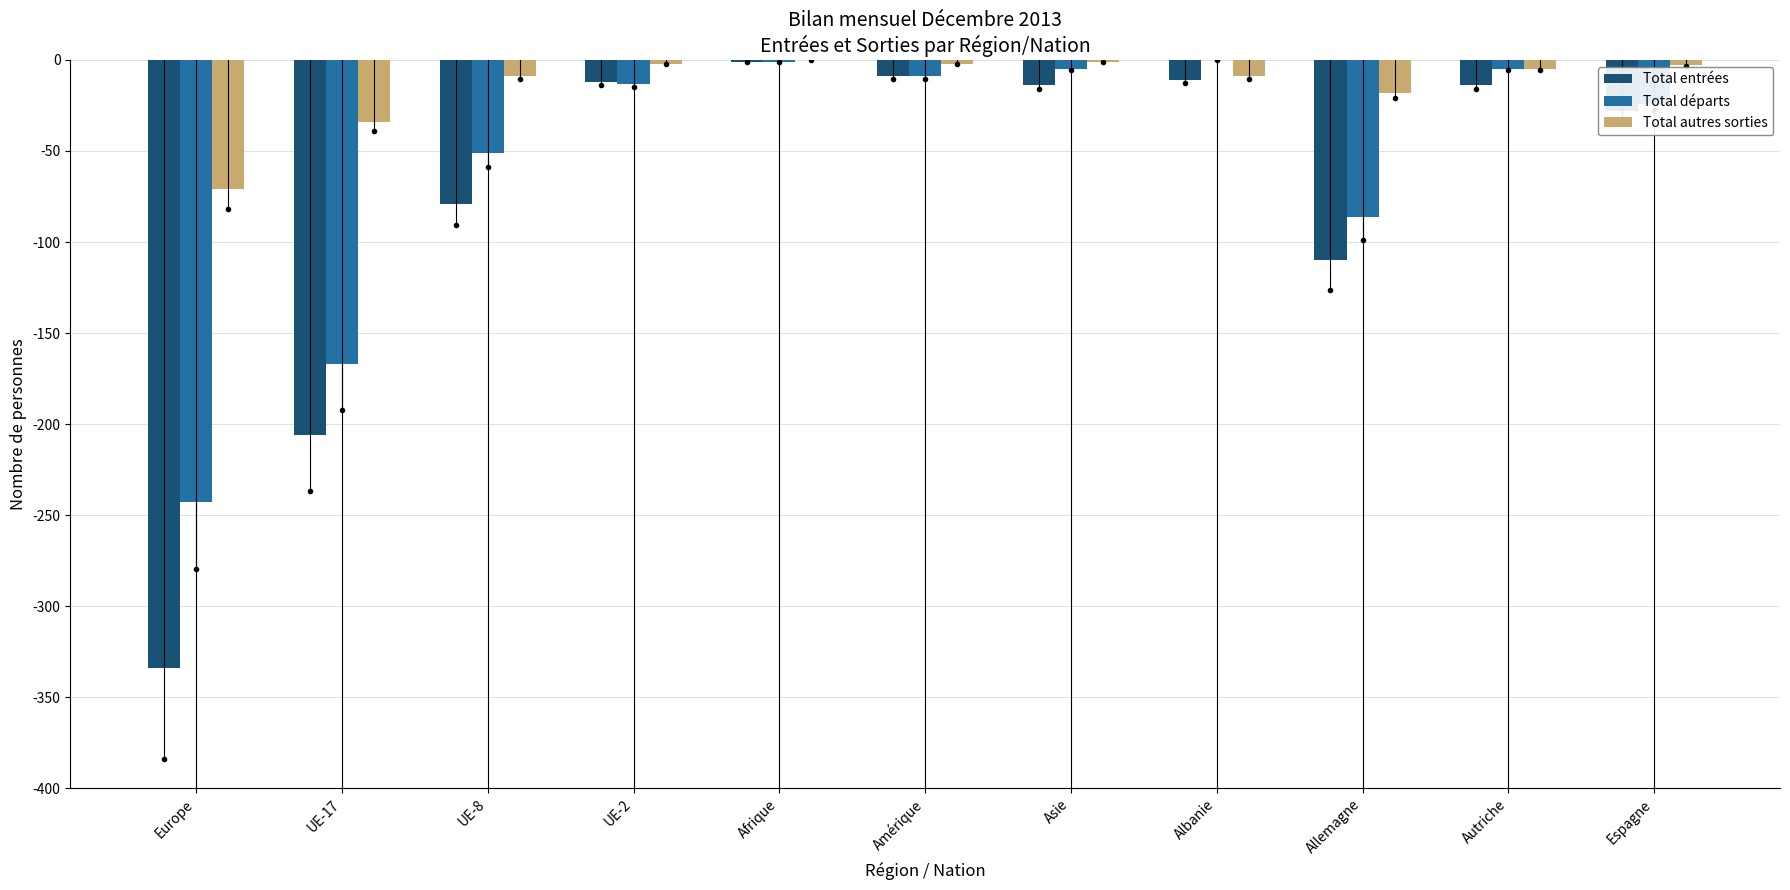

Is the value of Total départs at Autriche greater than the value of Total entrées at Asie?

Yes